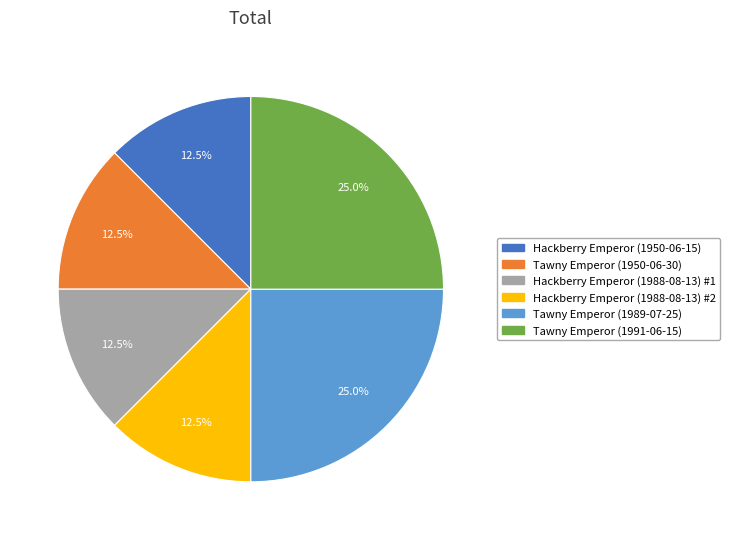

Is there a majority slice in this chart?

No